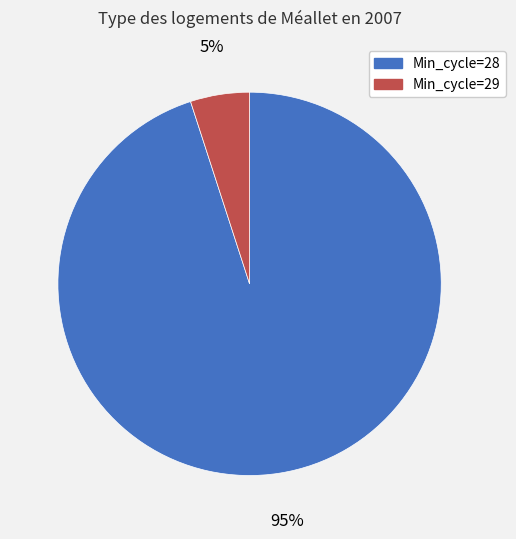

The Min_cycle=29 slice represents 5% of the pie. True or false?

True